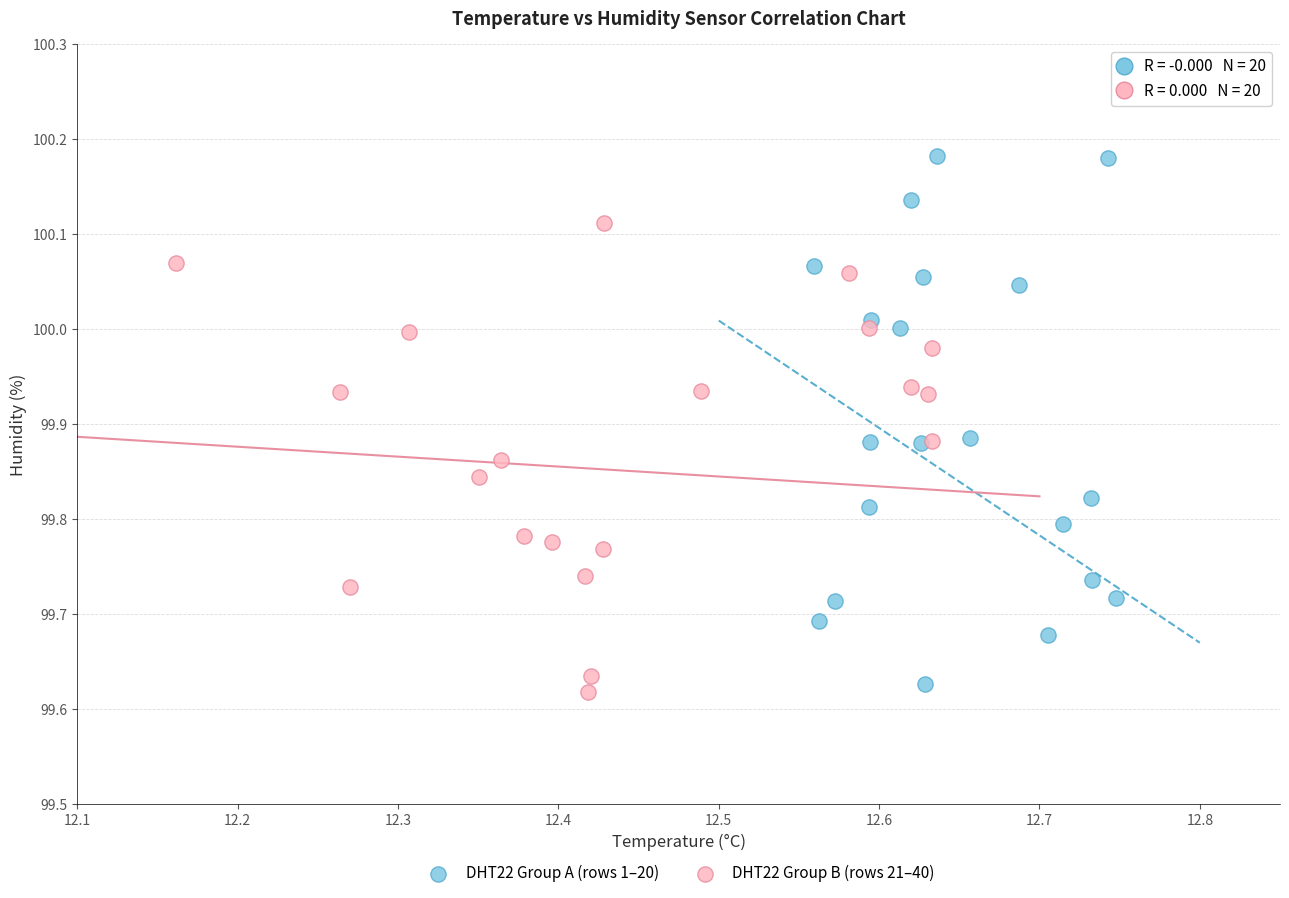

Which series reaches the minimum Y coordinate?

DHT22 Group B (rows 21–40)